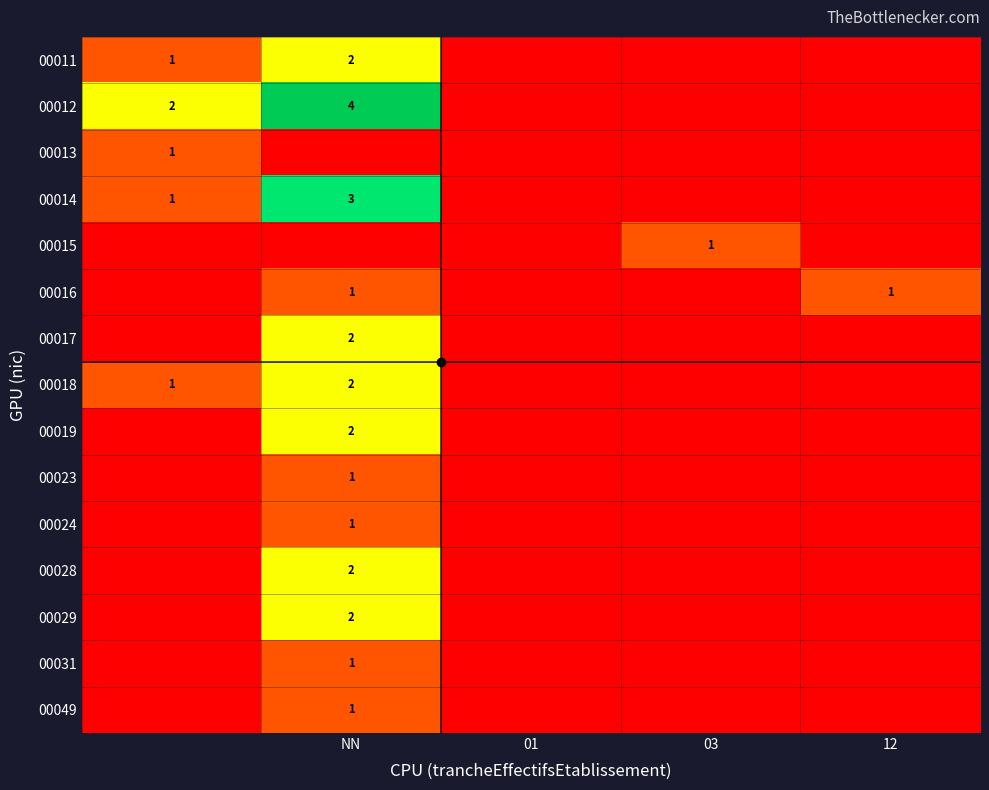

The value of 00024 at NN is 0. True or false?

False